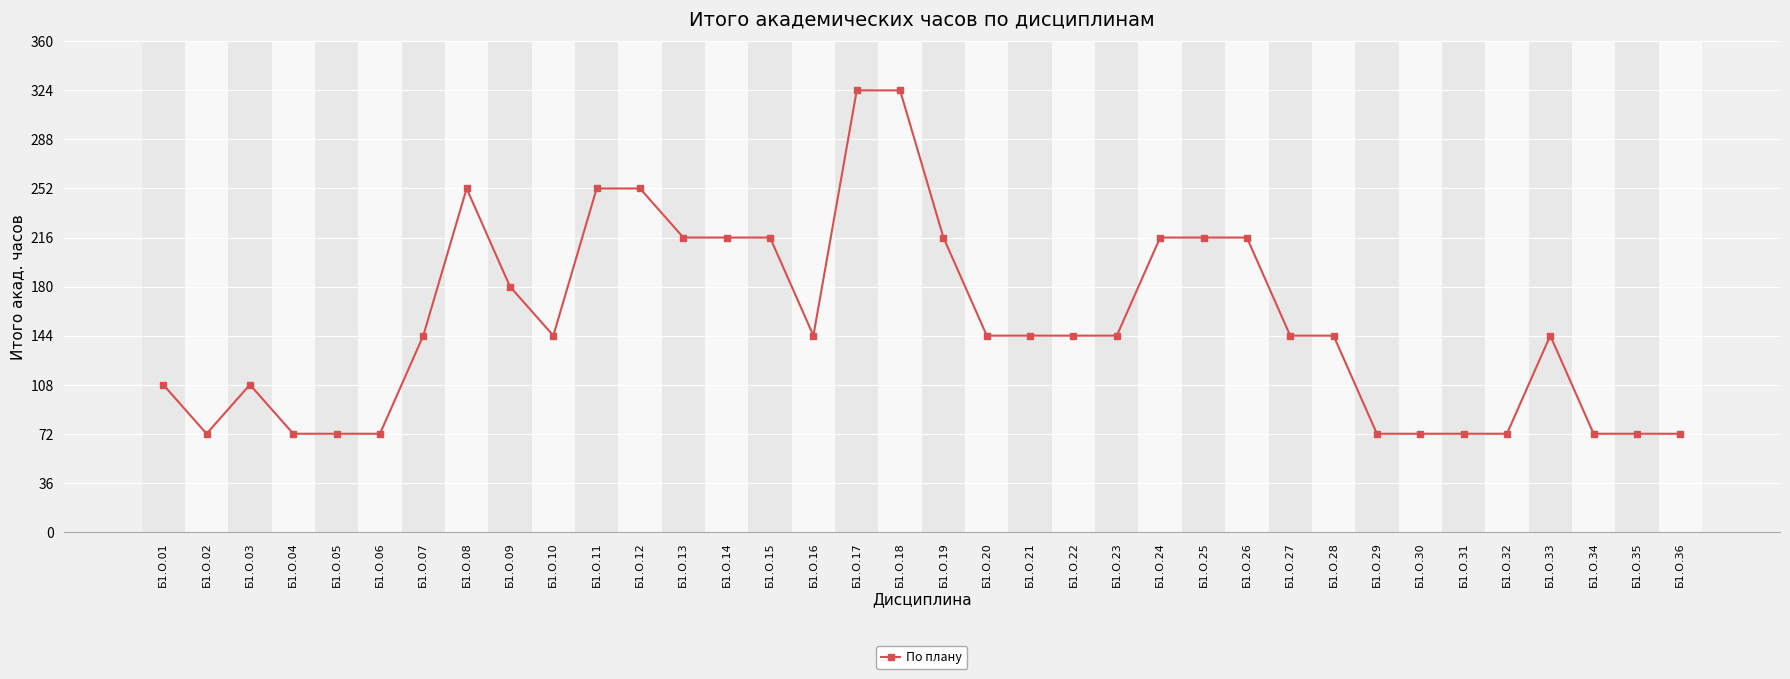

Reading left to right, extract all data points from this chart.

108	72	108	72	72	72	144	252	180	144	252	252	216	216	216	144	324	324	216	144	144	144	144	216	216	216	144	144	72	72	72	72	144	72	72	72